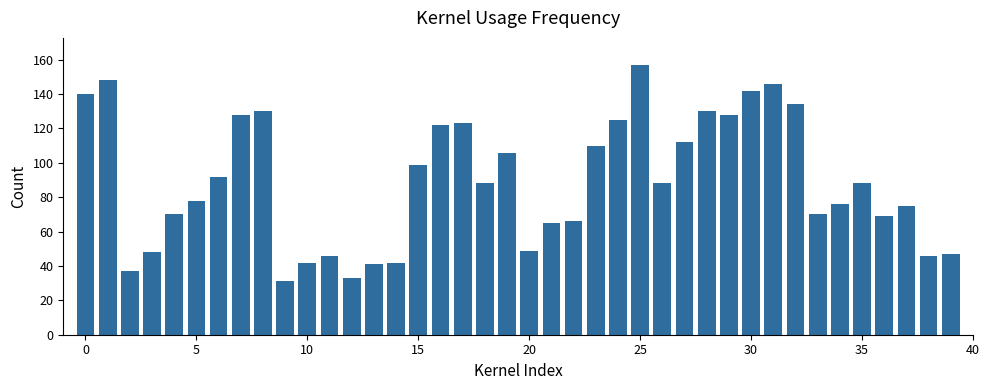

What is the greatest value displayed?

157